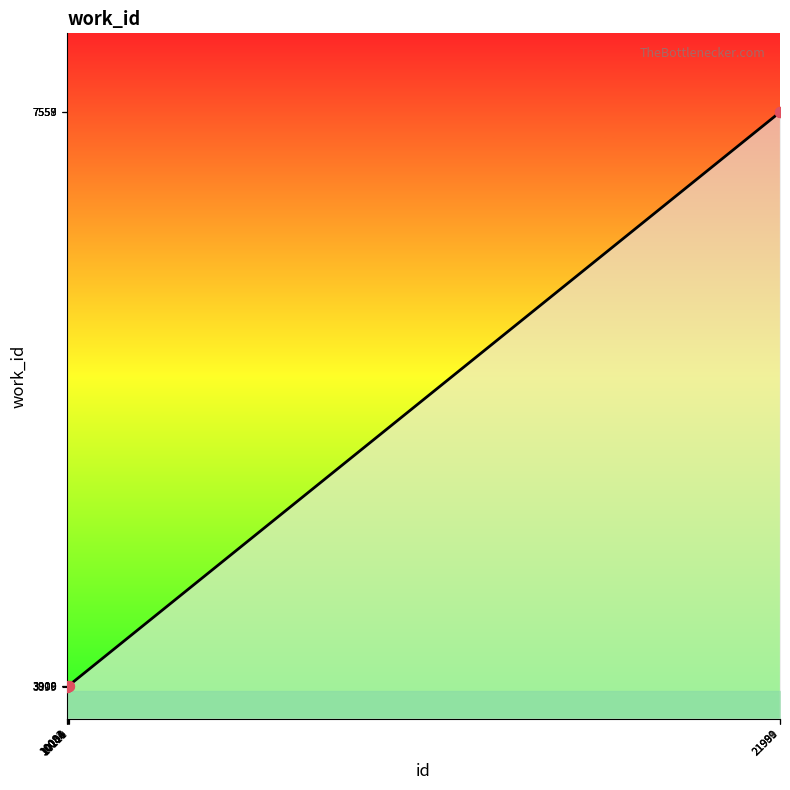

Which has a higher value, 21989 or 10106?

21989